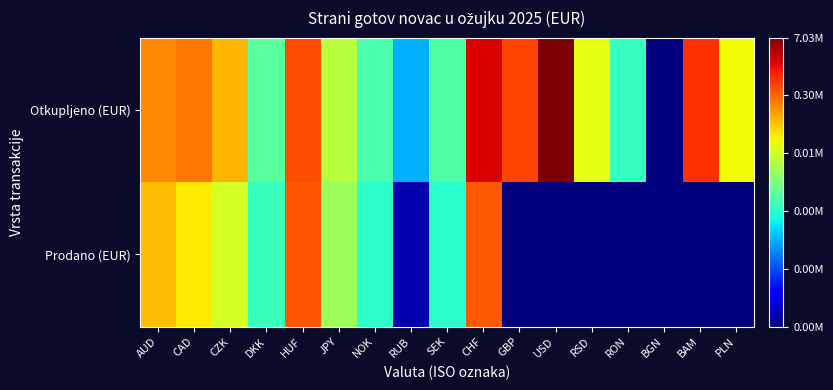

Which series has the largest total across all categories?

Otkupljeno (EUR)